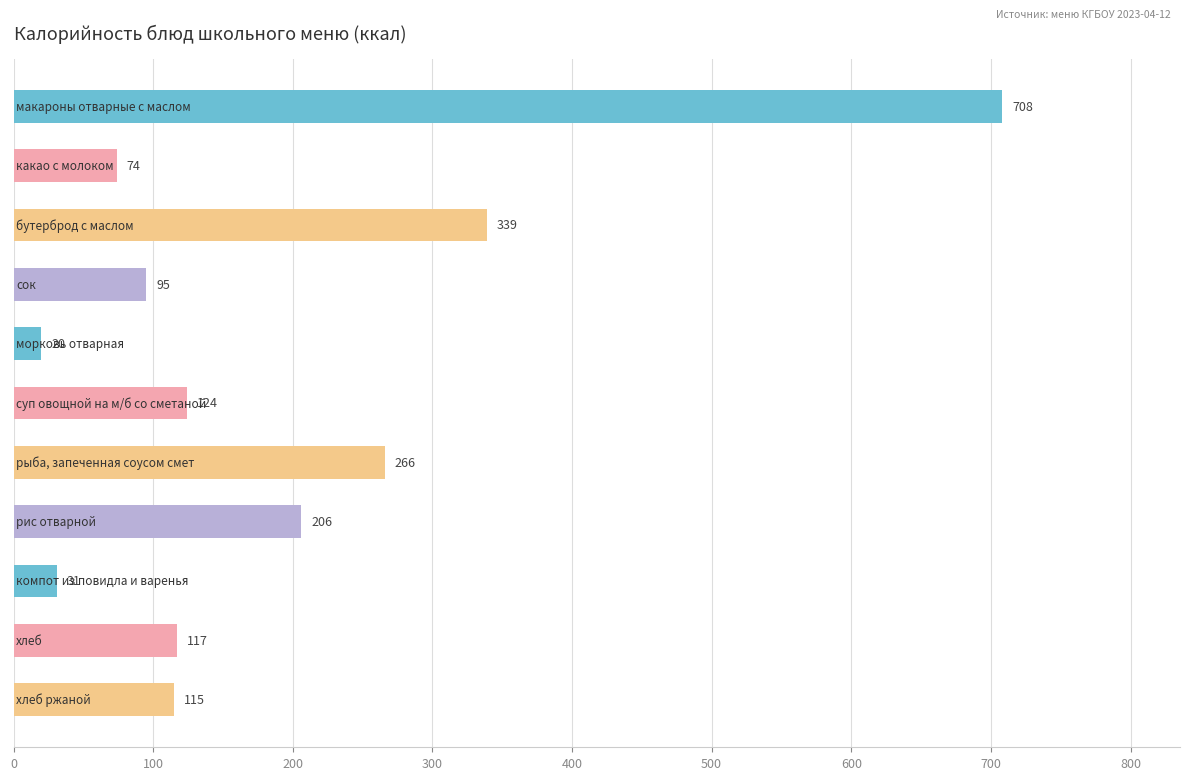

What is the value of the 5th bar from the top?

20